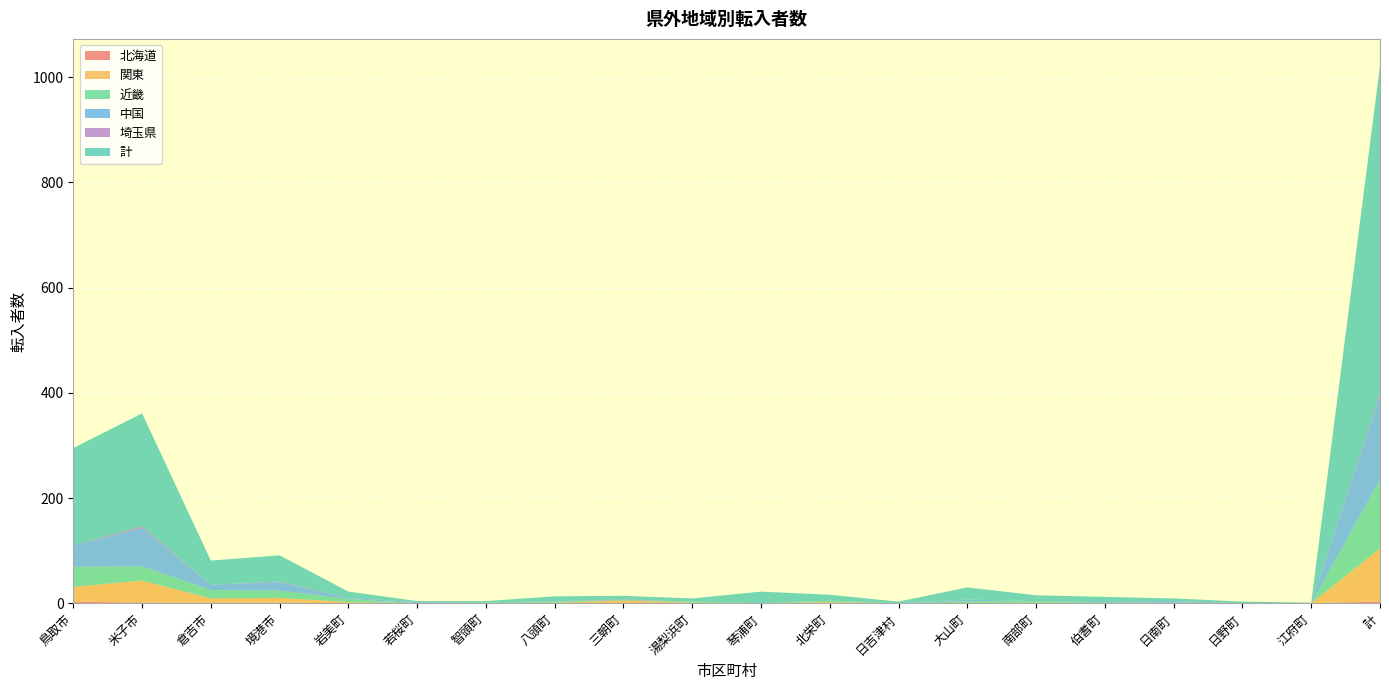

Reading right to left, list all the values displayed in this chart.

北海道: 3	0	0	0	0	0	0	0	0	0	0	0	0	0	0	0	0	0	1	3
関東: 101	0	0	0	0	1	0	0	2	0	1	5	1	0	0	2	10	9	42	28
近畿: 131	0	0	1	2	3	4	0	3	0	2	1	2	1	0	6	14	16	27	38
中国: 161	0	0	3	2	0	3	0	0	0	0	0	1	0	2	2	16	10	73	41
埼玉県: 4	0	0	0	0	0	0	0	0	0	0	1	0	0	0	0	1	0	3	0
計: 622	1	3	5	8	11	23	3	11	22	6	7	9	3	2	12	50	46	215	185